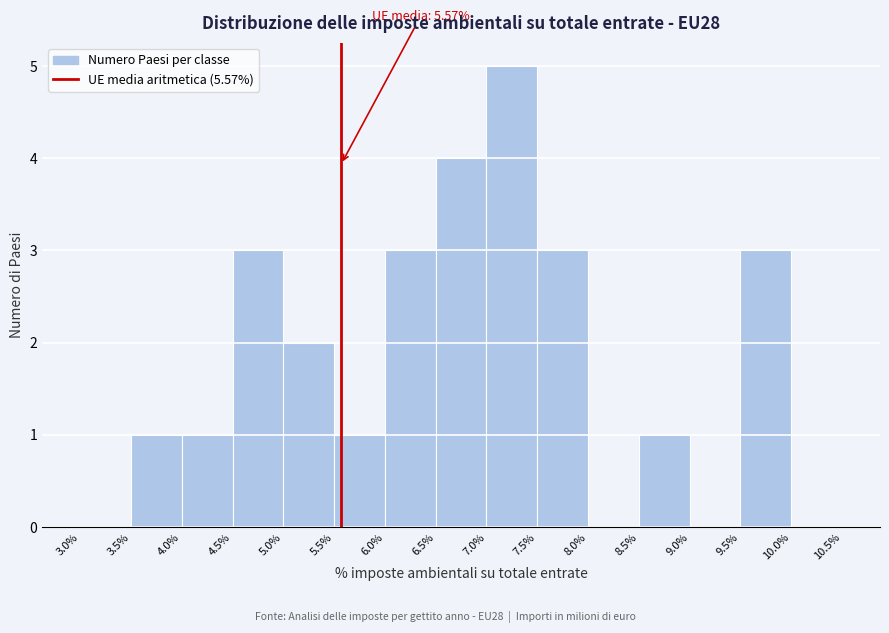

Which range on the x-axis has the tallest bar?

7.0% to 7.5%